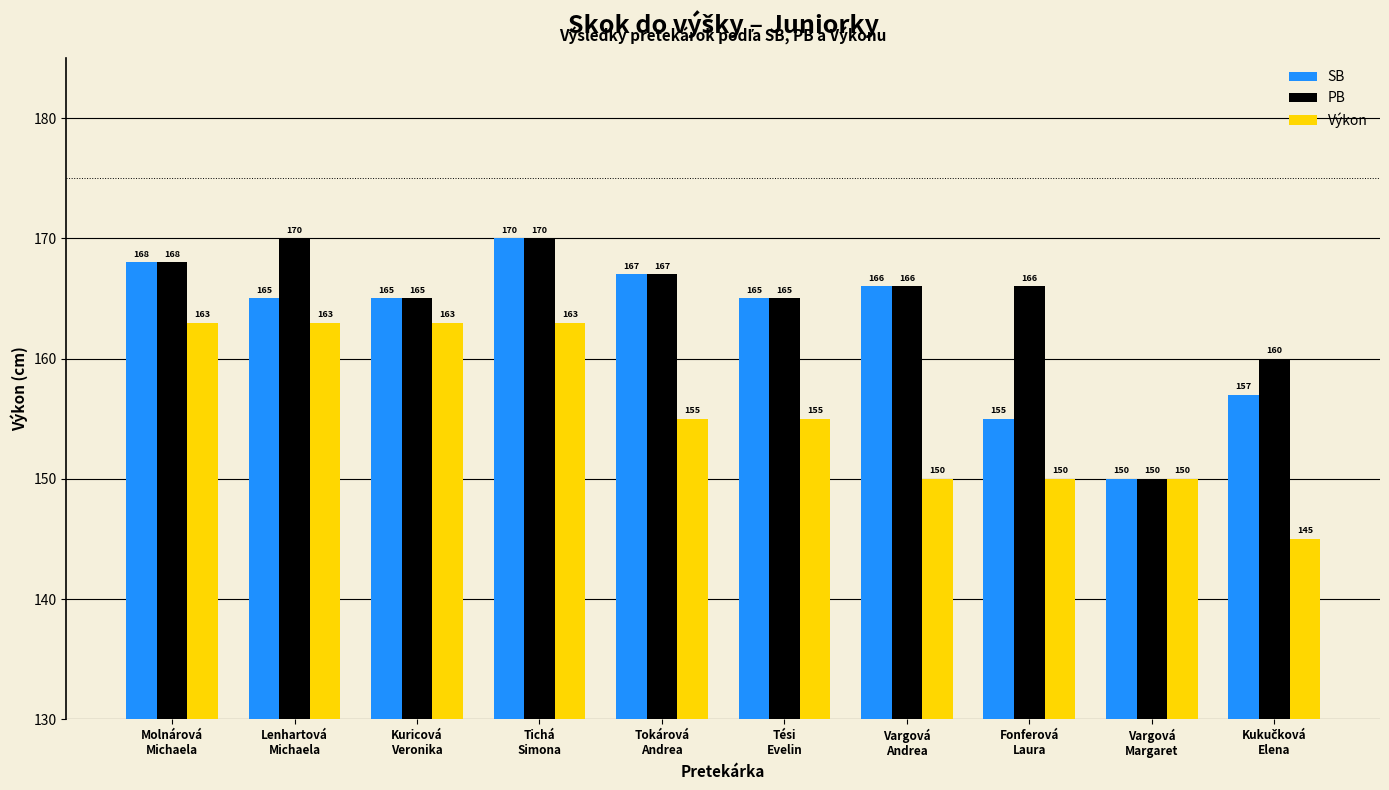

What is the label of the 1st bar from the left?

Molnárová
Michaela